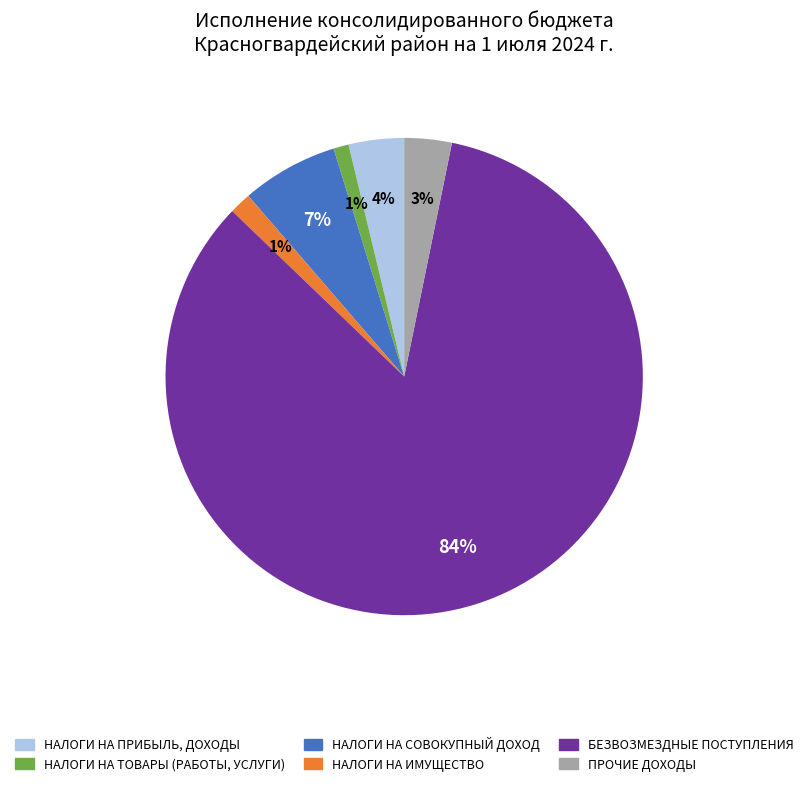

Does БЕЗВОЗМЕЗДНЫЕ ПОСТУПЛЕНИЯ represent more than half of the total?

Yes